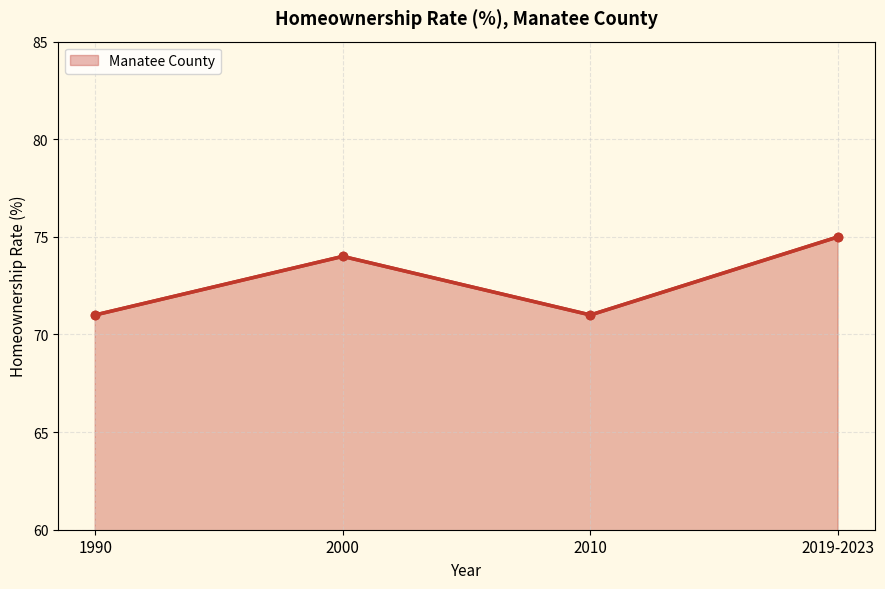

Which has a higher value, 1990 or 2019-2023?

2019-2023